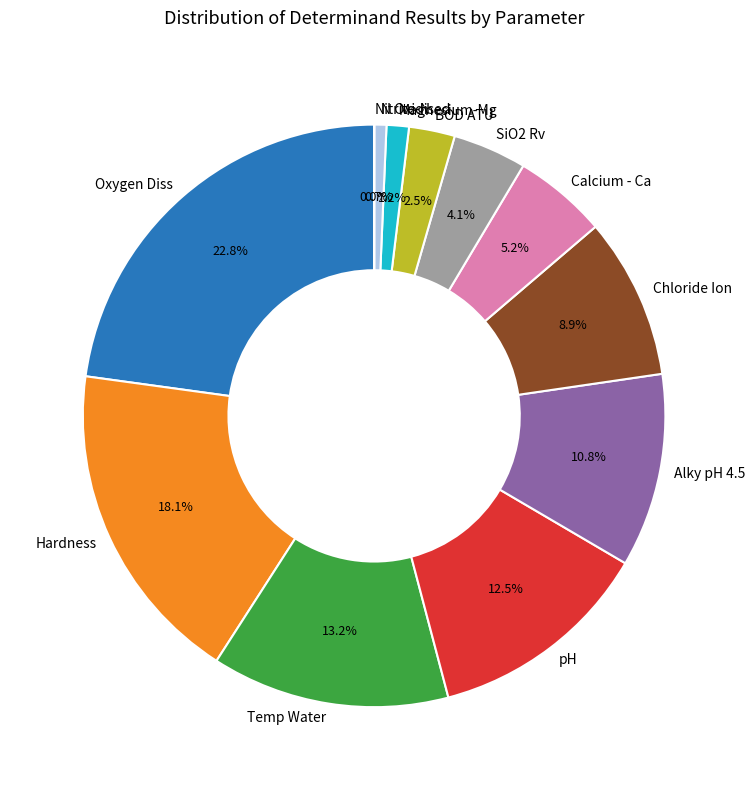

What portion of the pie excludes Calcium - Ca?

94.8%